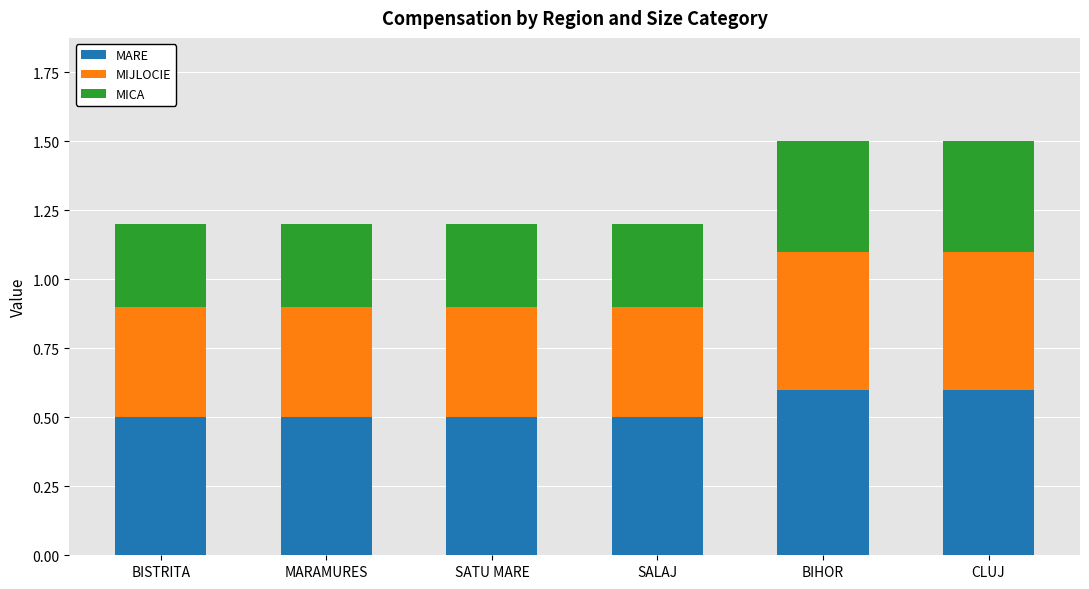

Rank the series at SATU MARE from lowest to highest value.

MICA, MIJLOCIE, MARE